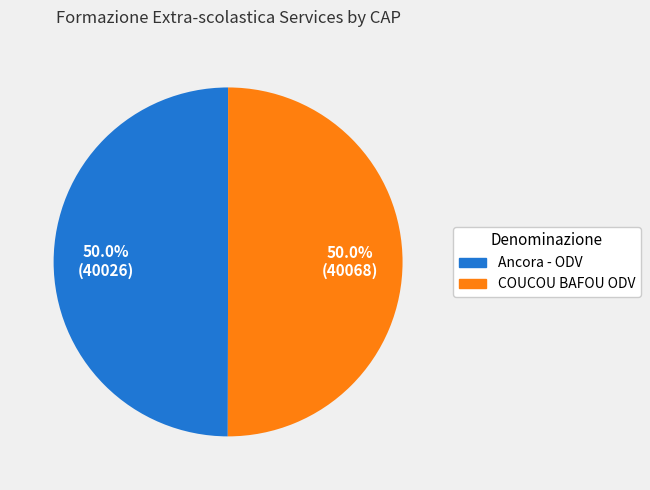

Do COUCOU BAFOU ODV and Ancora - ODV together represent more than half of the pie?

Yes